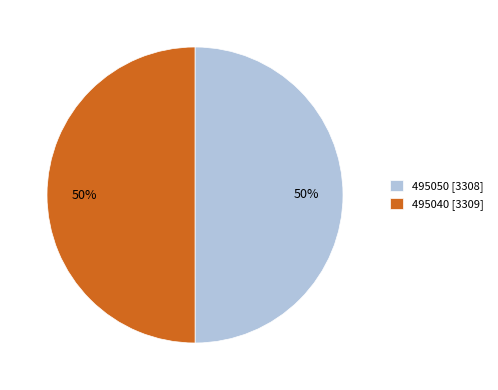

What percentage is the 495040 slice, to the nearest percent?

50%